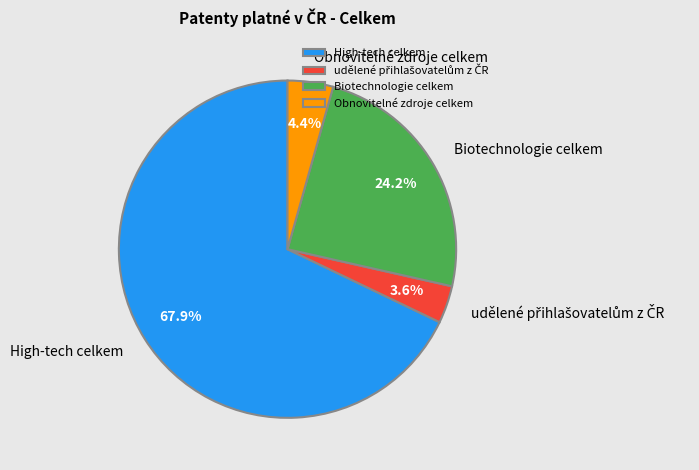

To the nearest percent, what is the difference between the Biotechnologie celkem and High-tech celkem slice percentages?

44%